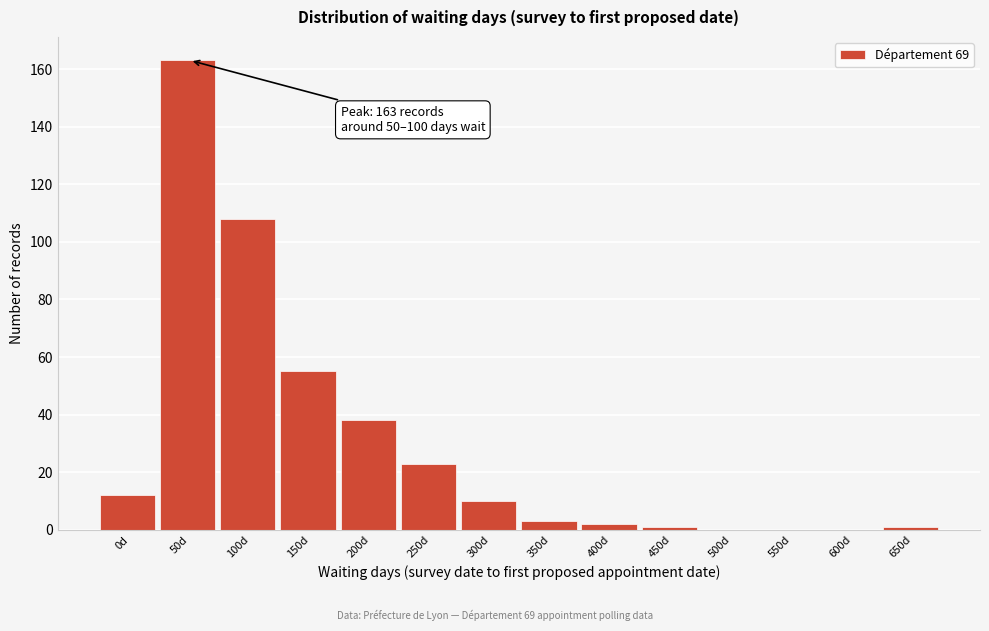

Reading left to right, what are all the values shown in this chart?

0d=12	50d=163	100d=108	150d=55	200d=38	250d=23	300d=10	350d=3	400d=2	450d=1	500d=0	550d=0	600d=0	650d=1